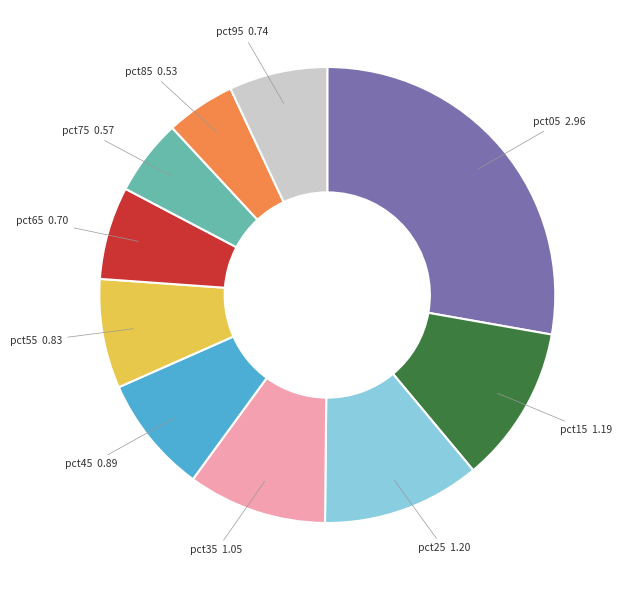

Does any single category account for the majority?

No